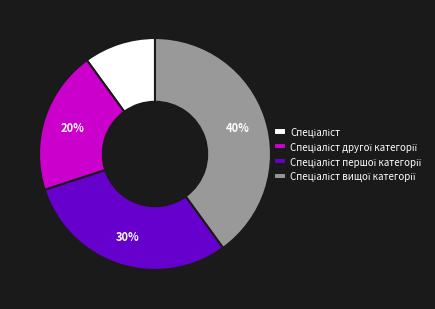

Is there a majority slice in this chart?

No